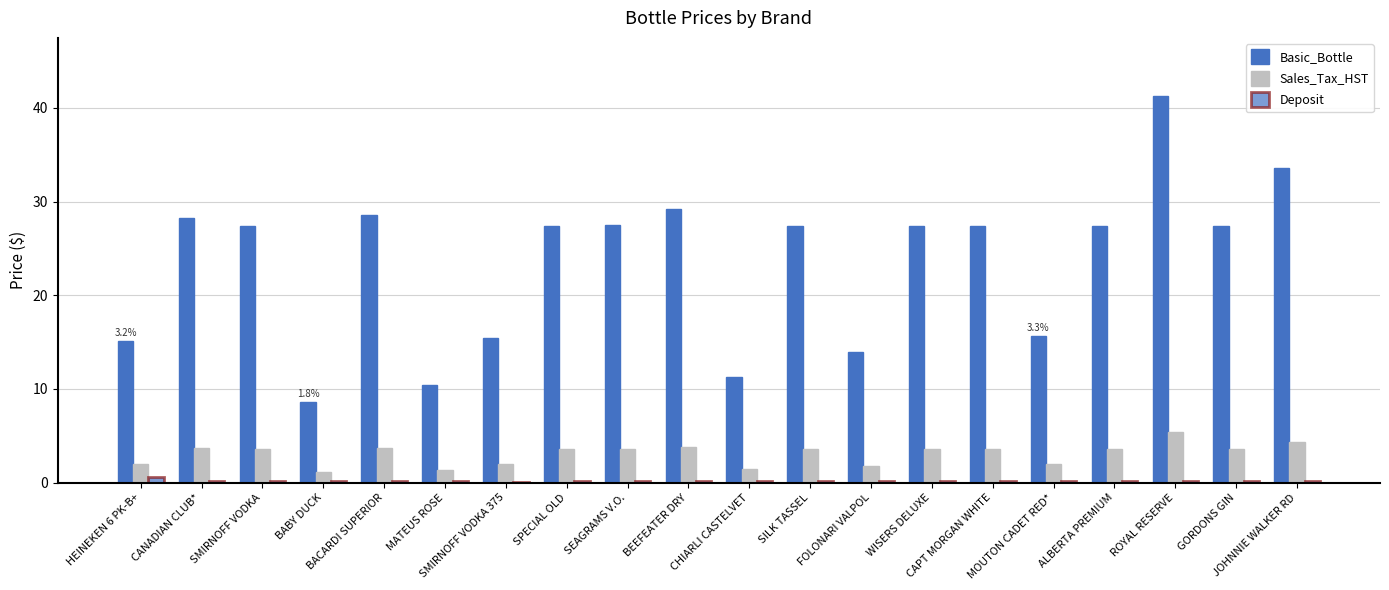

Which has a higher value, WISERS DELUXE or FOLONARI VALPOL?

WISERS DELUXE